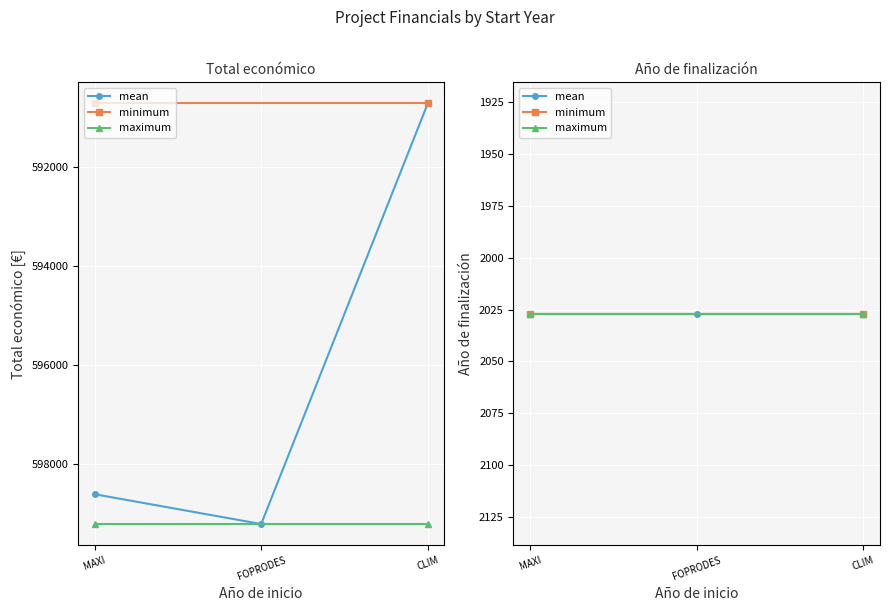

What is the smallest value displayed?

590712